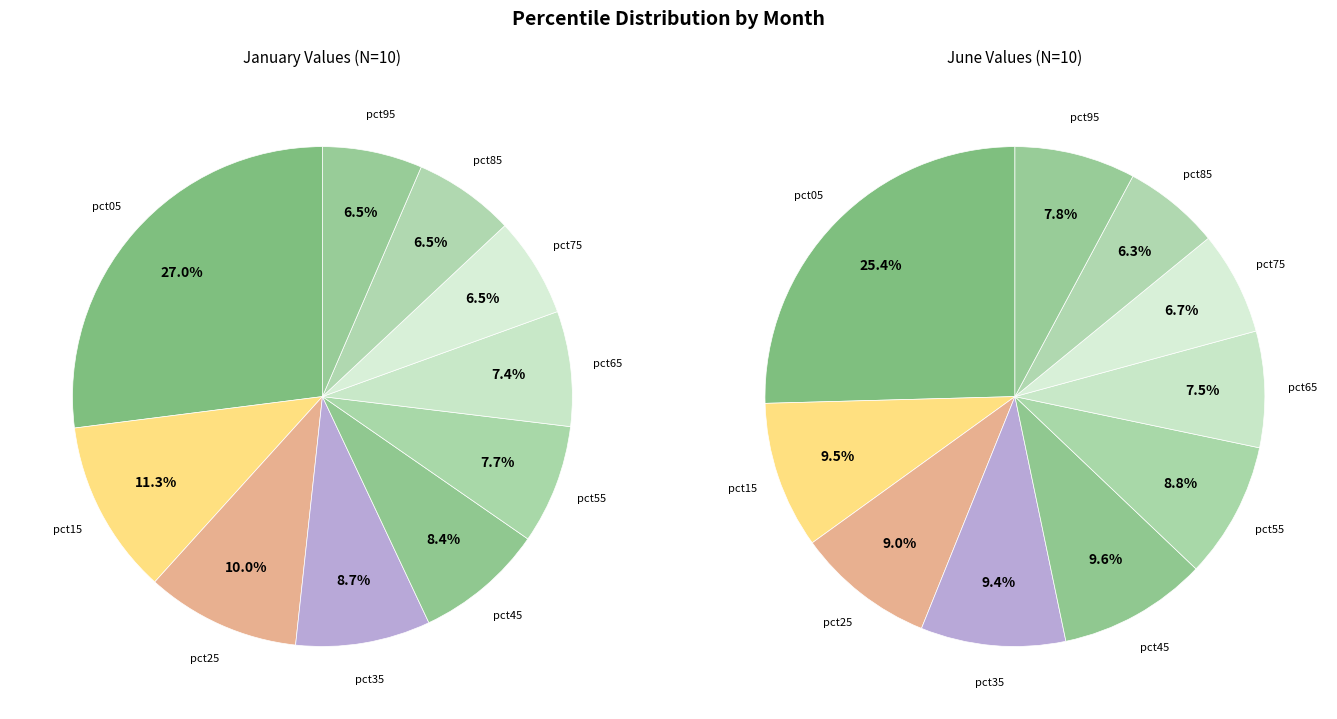

How many slices are in this pie chart?

10